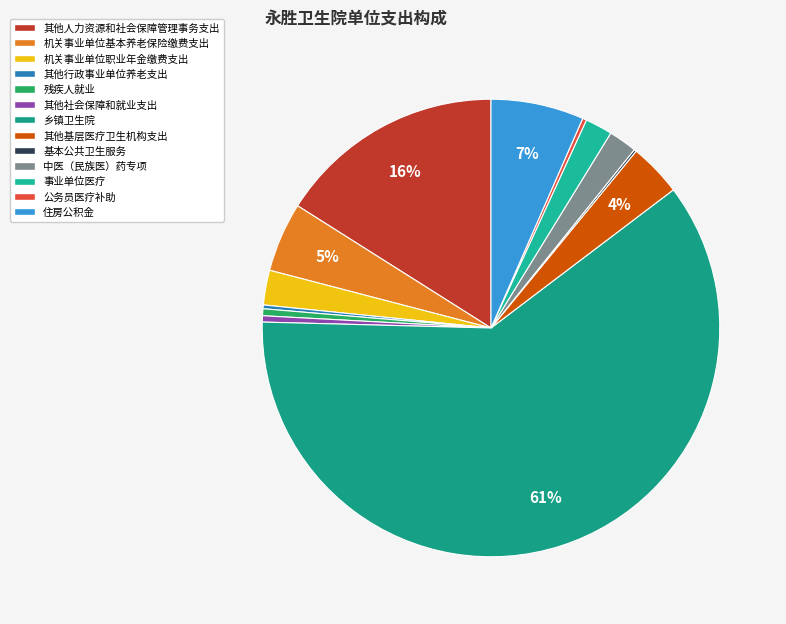

To the nearest percent, what is the difference between the largest and smallest slice percentages?

61%